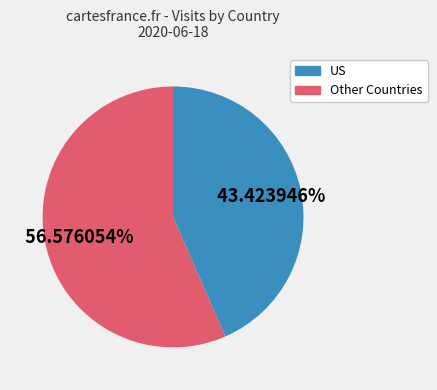

Is there a majority slice in this chart?

Yes